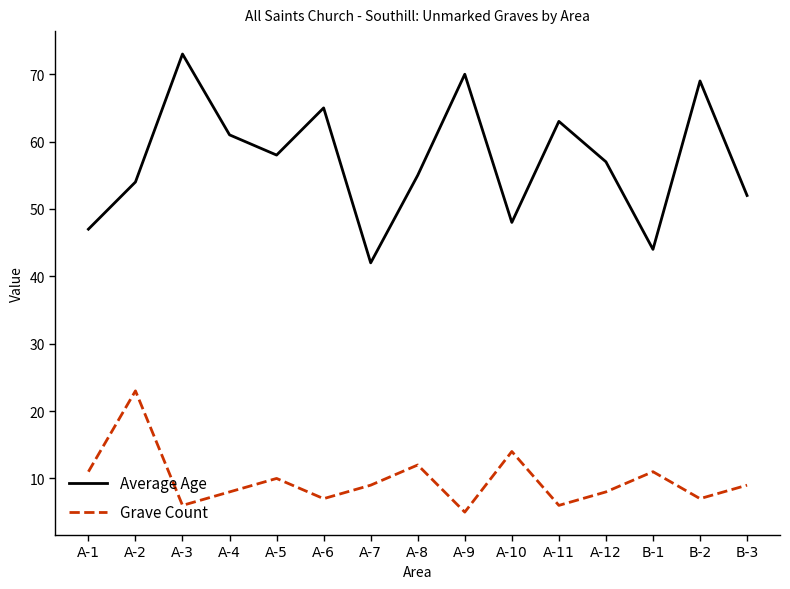

Which category has the highest value in the Grave Count series?

A-2